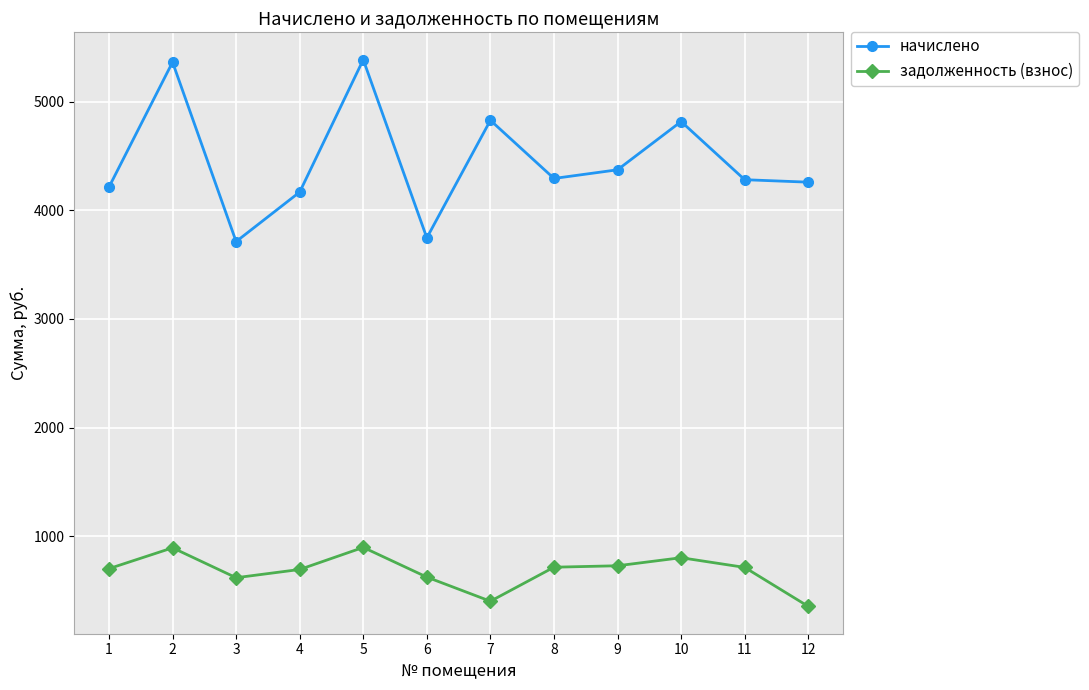

What is the lowest value of the задолженность (взнос) series?

354.9